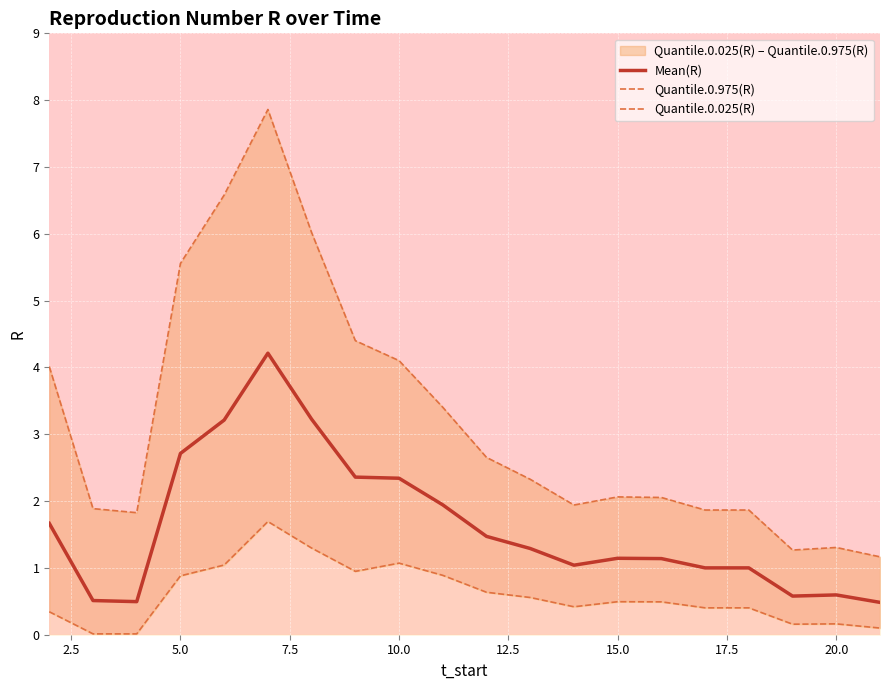

What is the maximum value shown in the chart?

7.9